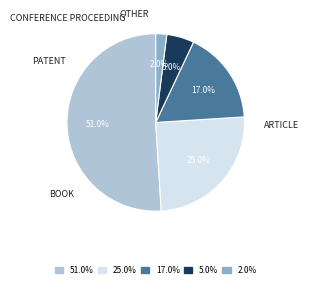

Is the sum of 2.0% and 51.0% greater than half?

Yes